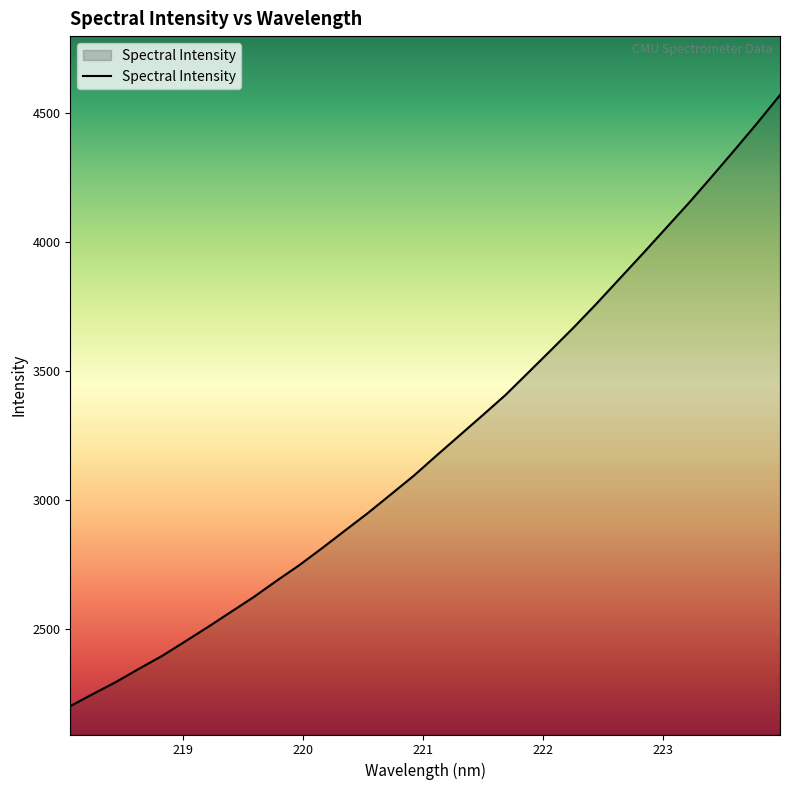

What is the difference between the maximum and minimum values?

2368.0